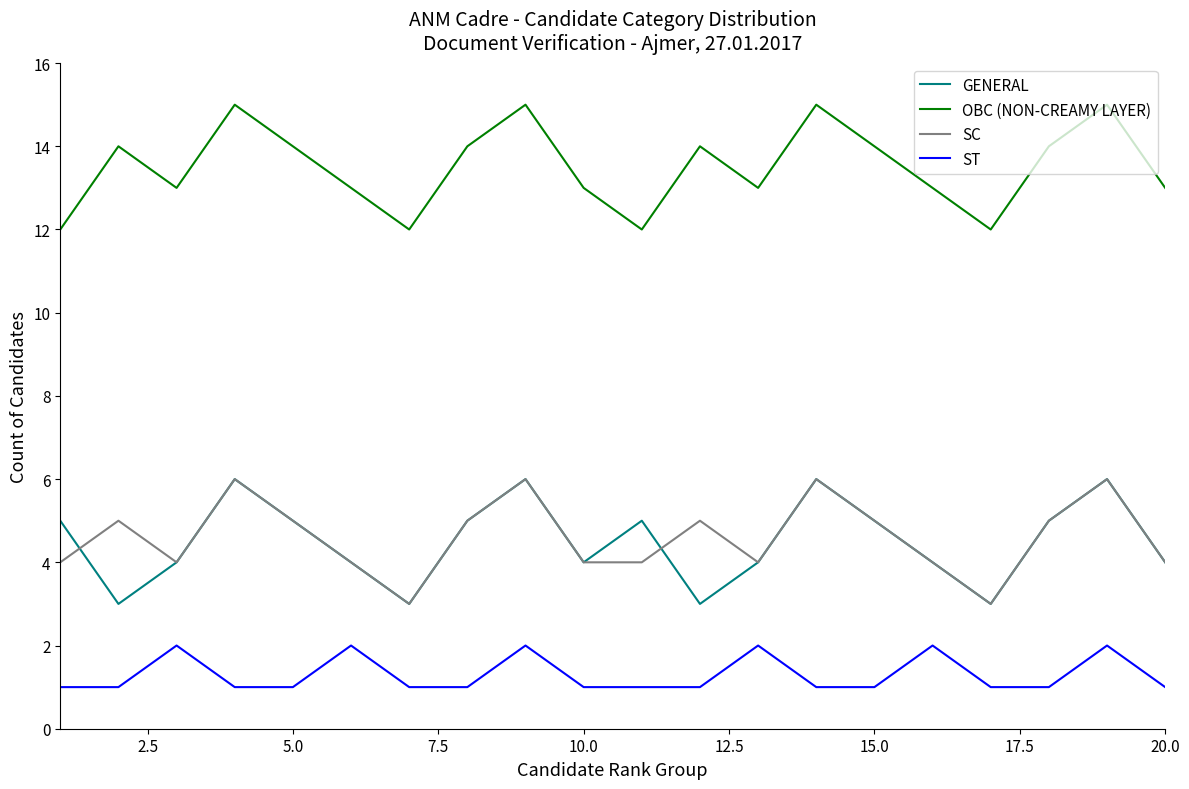

Which series has the largest total across all categories?

OBC (NON-CREAMY LAYER)